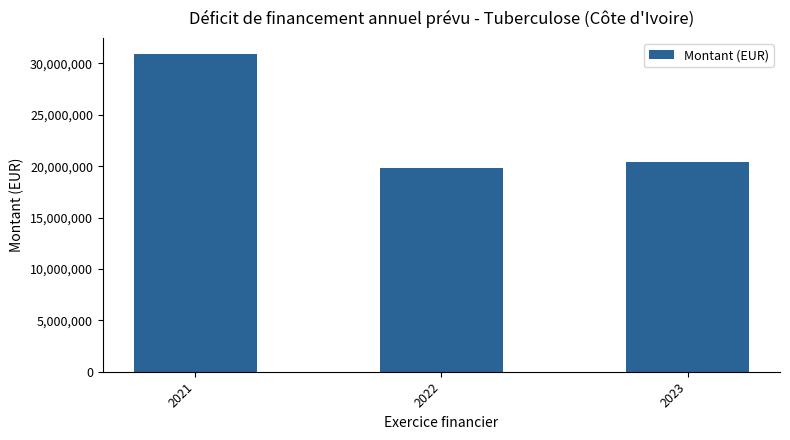

At which category does the chart reach its minimum across all series?

2022